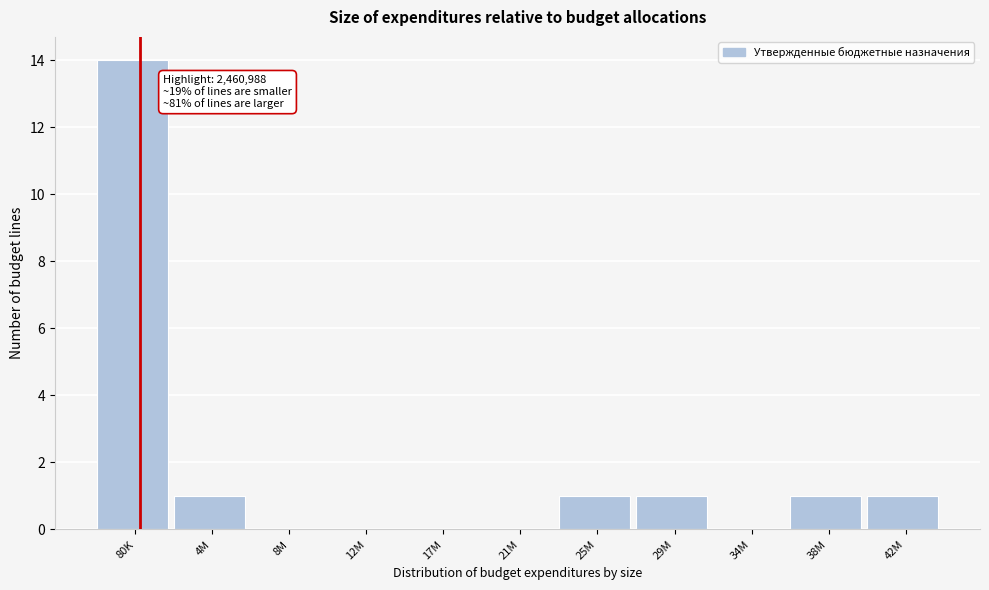

Reading left to right, transcribe all the data shown in this chart.

80K=14	4M=1	8M=0	12M=0	17M=0	21M=0	25M=1	29M=1	34M=0	38M=1	42M=1